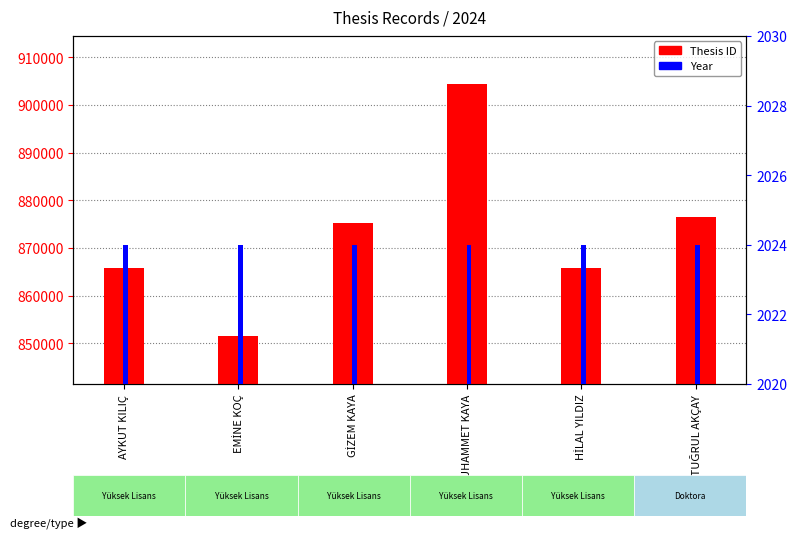

Reading right to left, list all the values displayed in this chart.

Thesis ID: ERTUĞRUL AKÇAY=876550	HİLAL YILDIZ=865747	MUHAMMET KAYA=904488	GİZEM KAYA=875308	EMİNE KOÇ=851455	AYKUT KILIÇ=865749
Year: ERTUĞRUL AKÇAY=2024	HİLAL YILDIZ=2024	MUHAMMET KAYA=2024	GİZEM KAYA=2024	EMİNE KOÇ=2024	AYKUT KILIÇ=2024